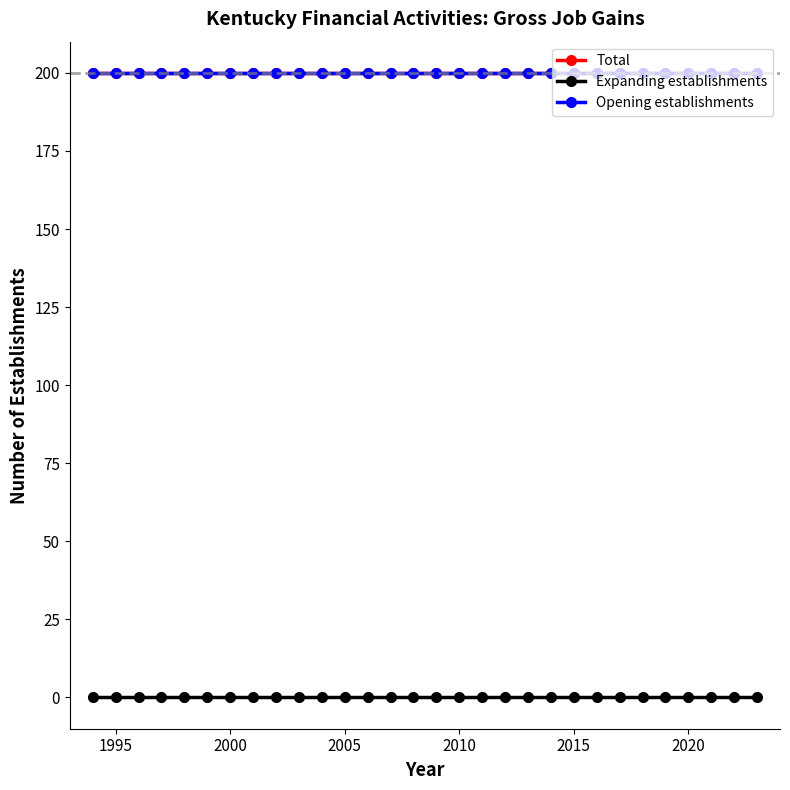

Is this an area chart (filled region under the line)?

No